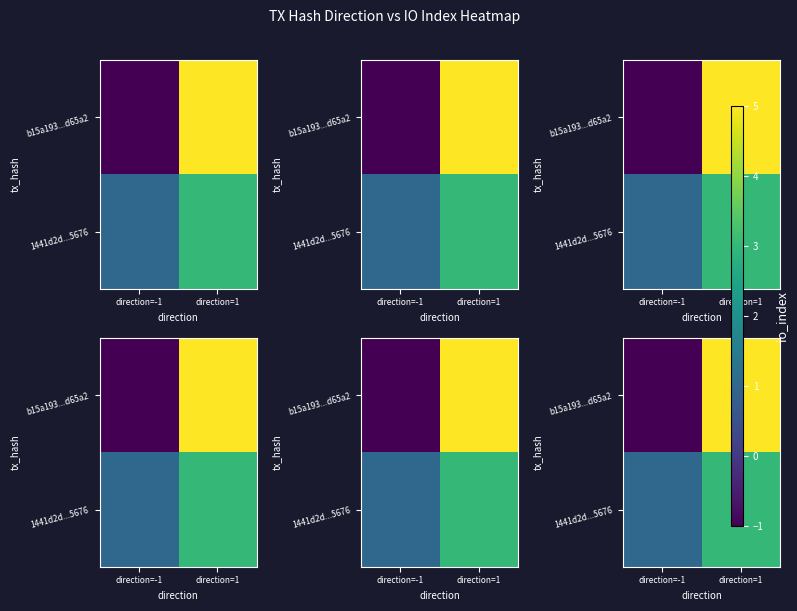

At which category is the sum across all series the highest?

direction=1